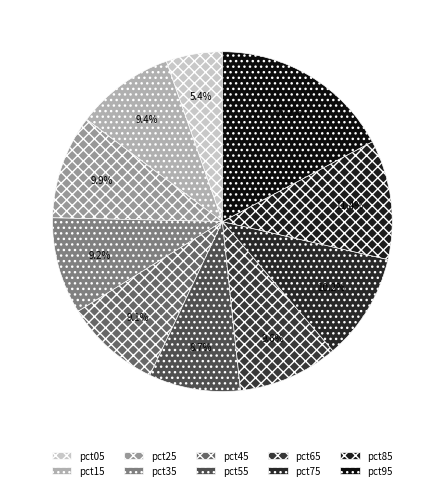

To the nearest percent, what is the combined percentage of pct45 and pct05?

14%